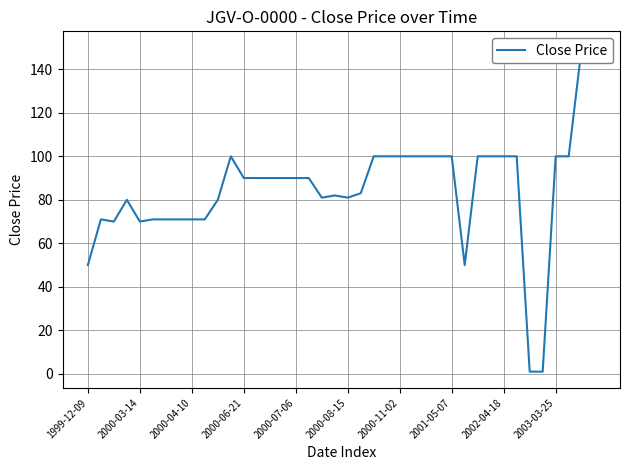

The value at 37 is 100. True or false?

True